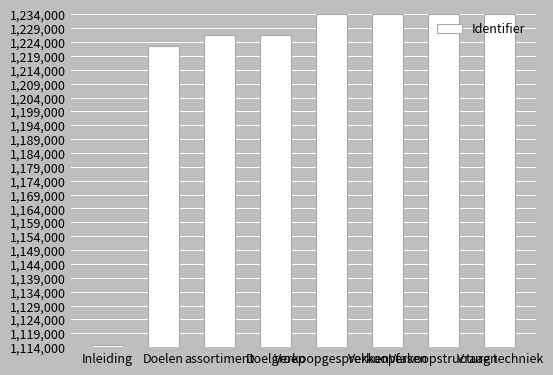

What is the value of the 1st bar from the left?

1114802